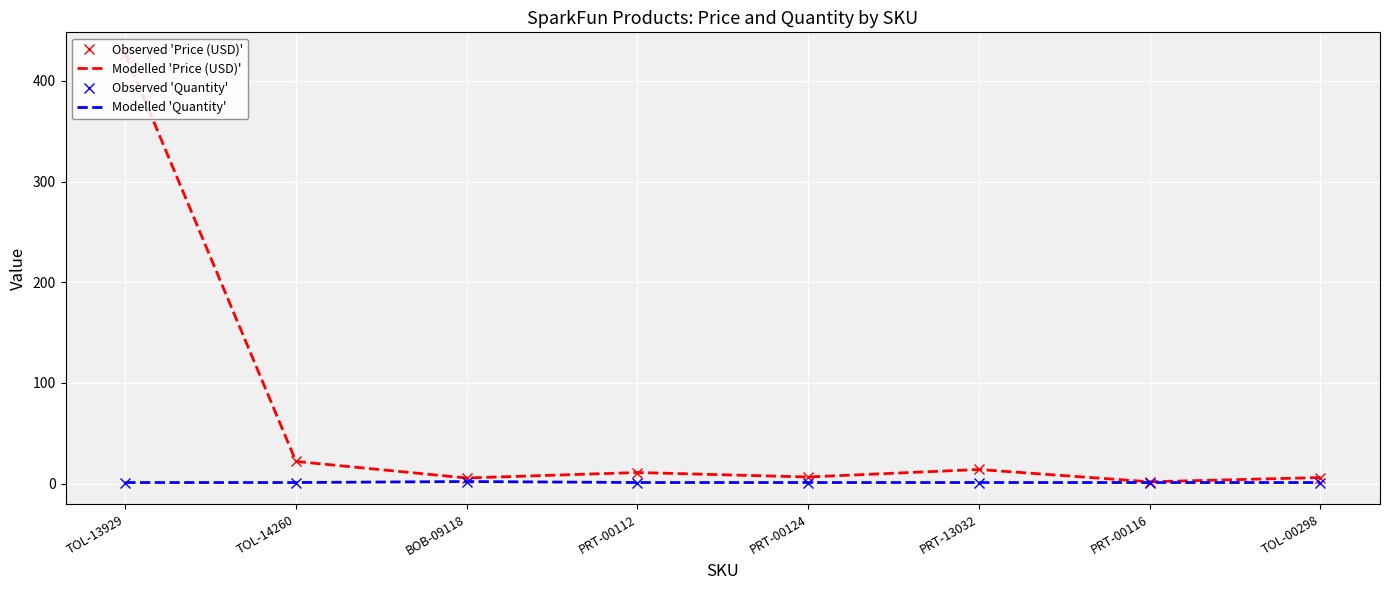

List the series in order of their peak value, lowest first.

Observed 'Quantity', Modelled 'Quantity', Observed 'Price (USD)', Modelled 'Price (USD)'